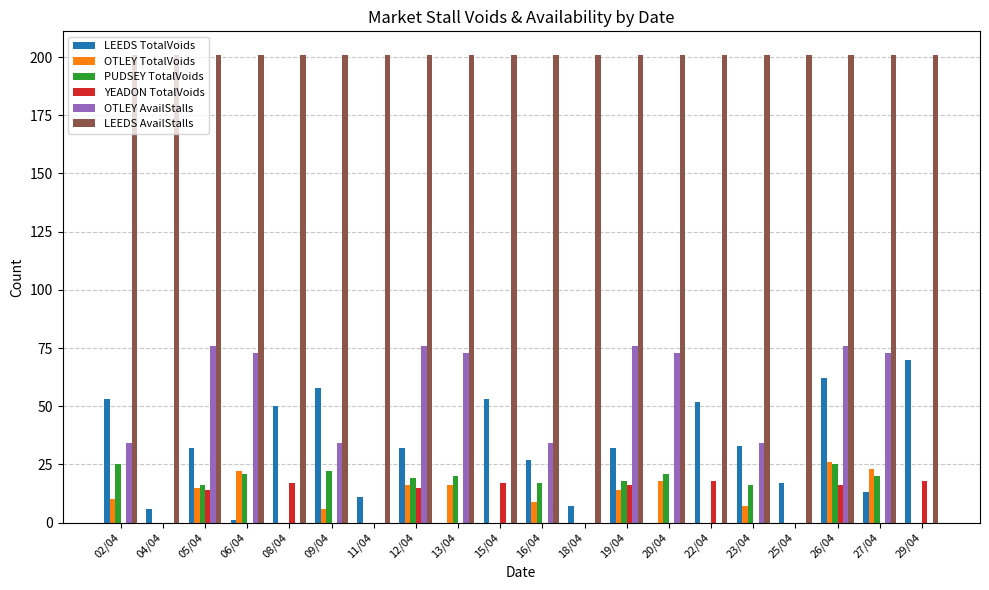

What is the average value of the LEEDS TotalVoids series?

30